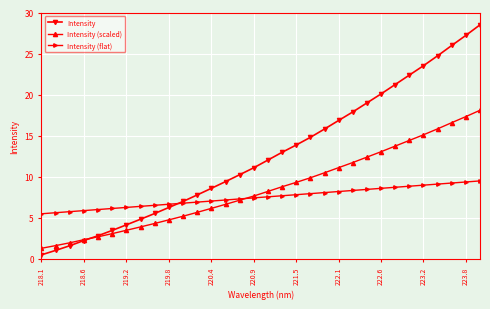

Which series has the largest range (max minus min)?

Intensity